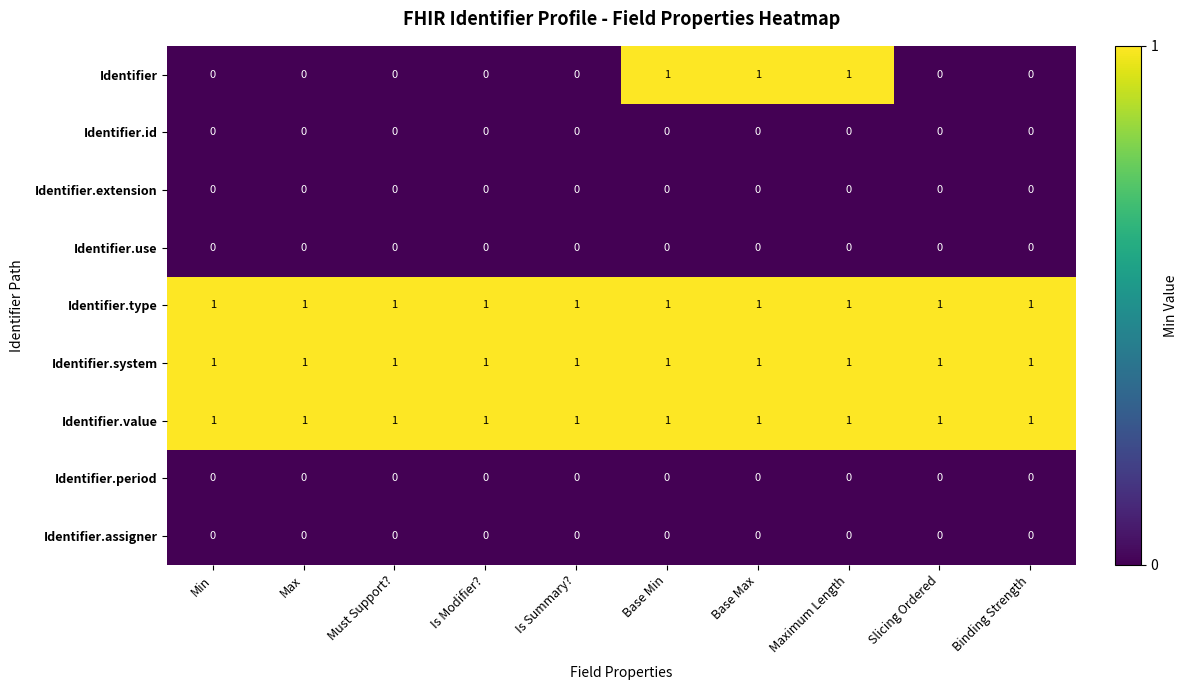

Which series changed the most between Base Max and Slicing Ordered?

Identifier